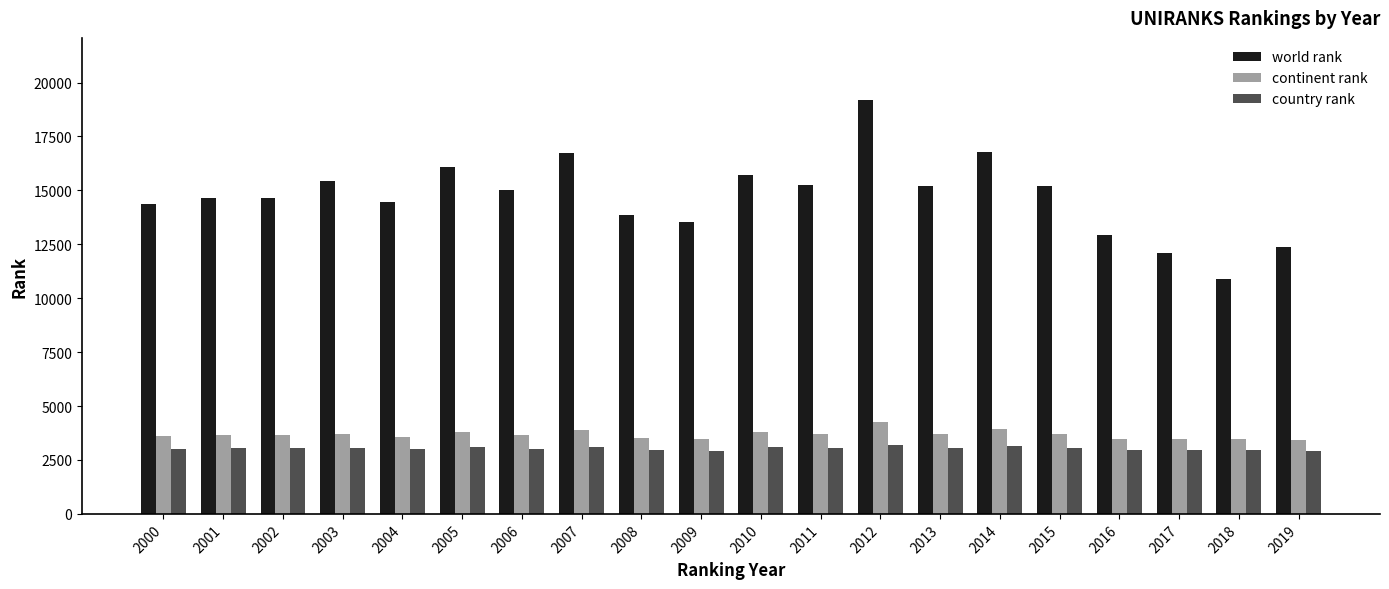

What is the smallest value displayed?

2918